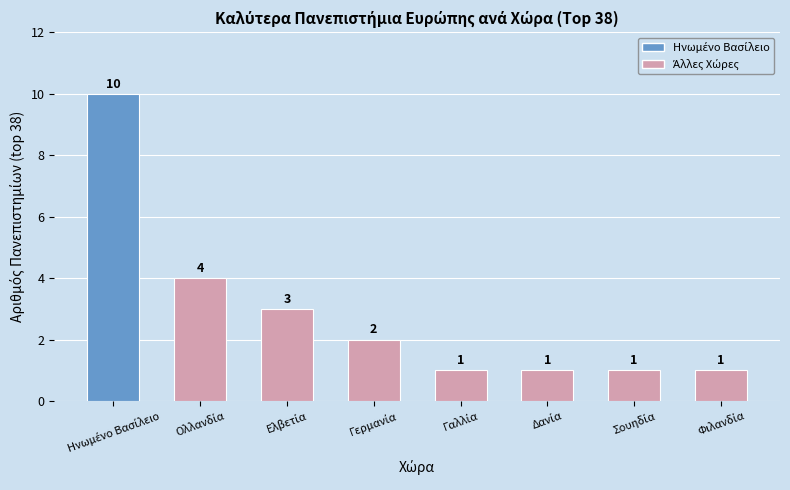

What is the value of the 1st bar from the left?

10